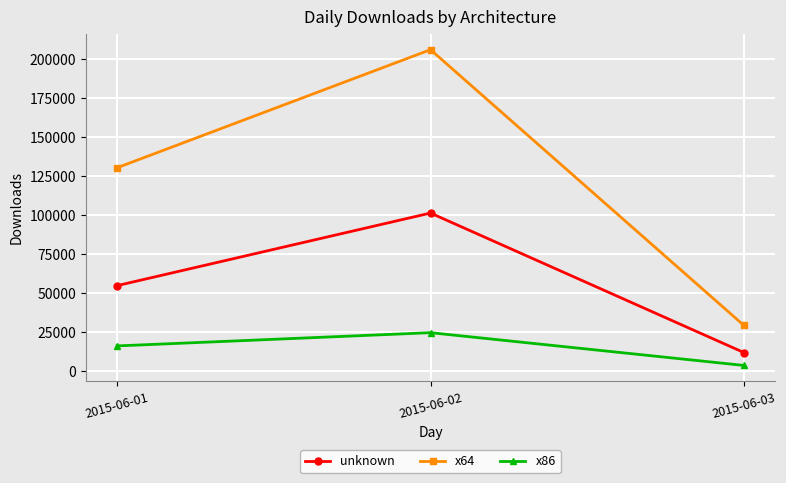

Which series has the largest total across all categories?

x64